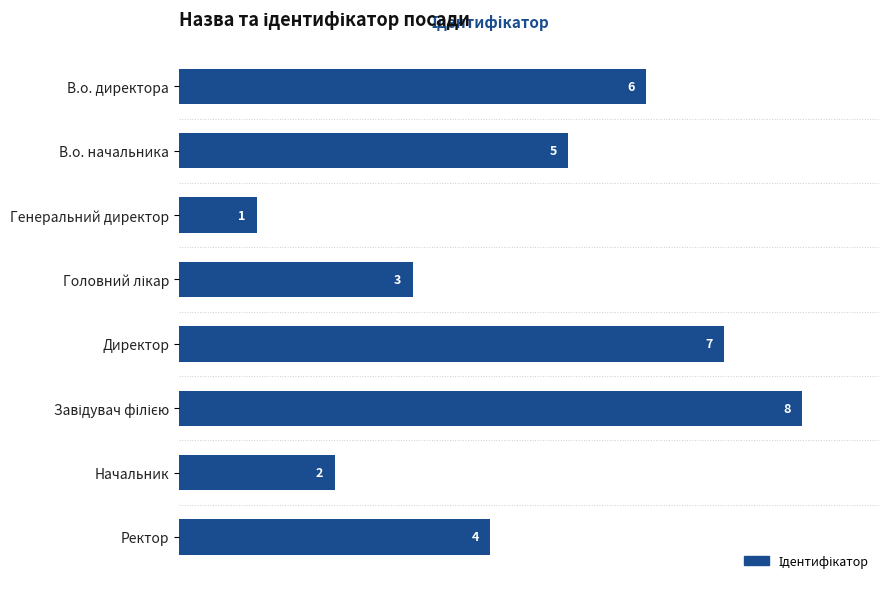

Does the chart contain any negative values?

No